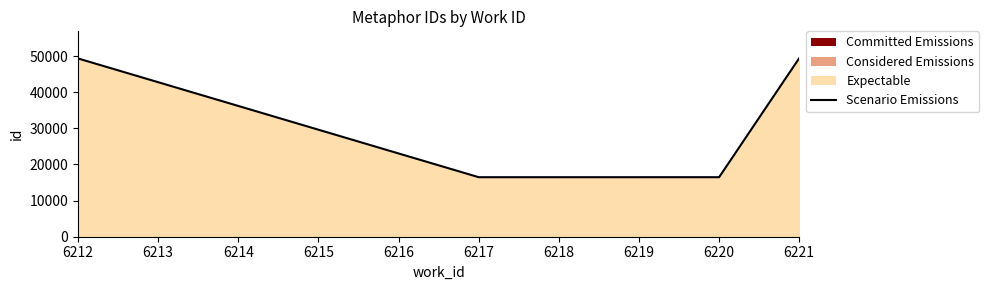

How many categories are shown in the chart?

6